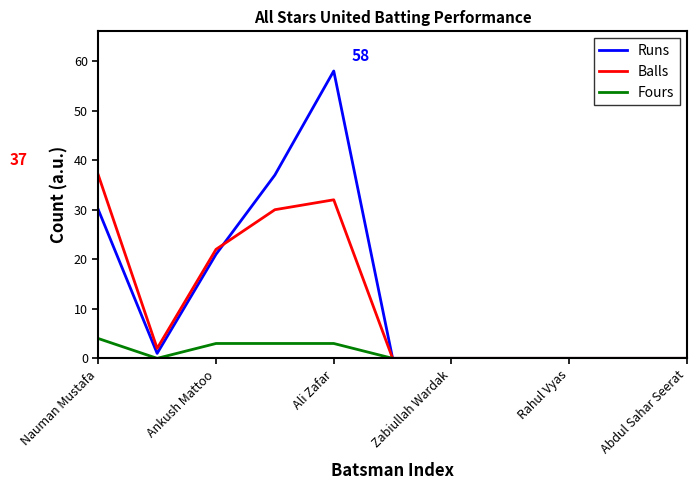

List the series in order of their overall mean, lowest first.

Fours, Balls, Runs